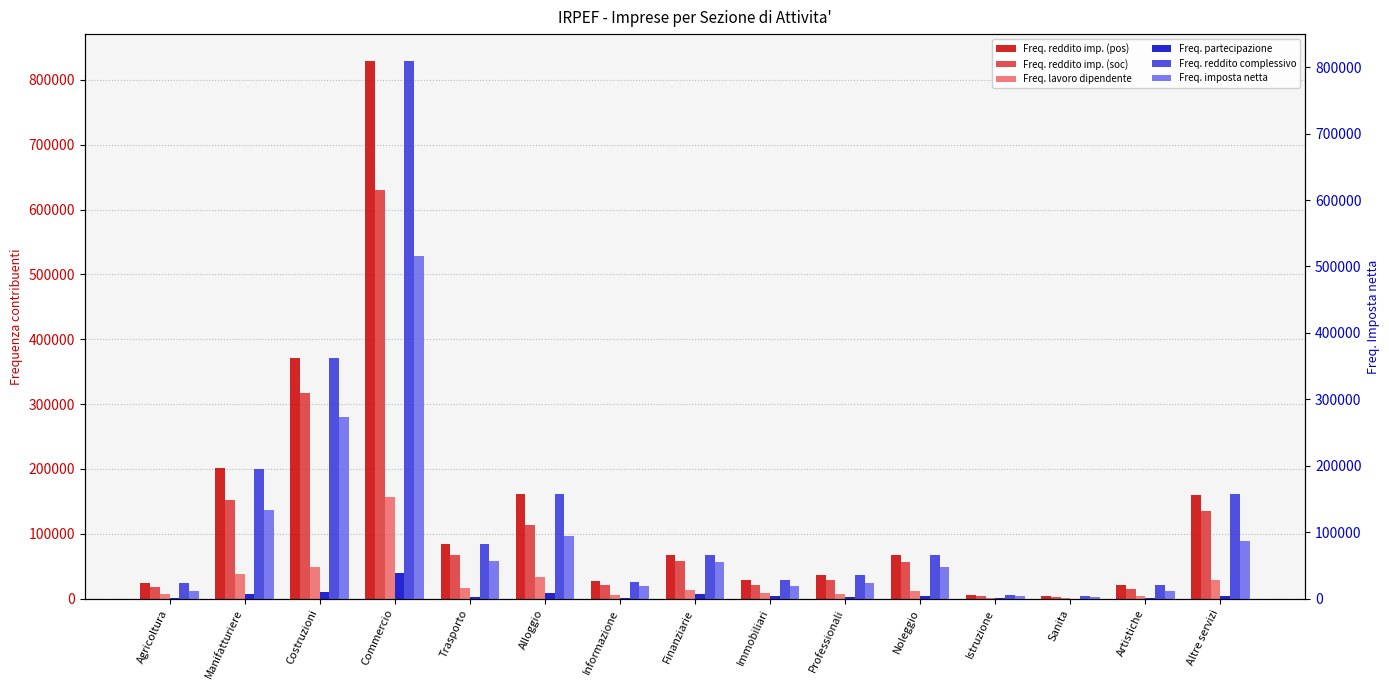

List the series in order of their peak value, lowest first.

Freq. Reddito partecipazione, Freq. Lavoro dipendente, Freq. Imposta netta, Freq. Reddito imprenditore (soc), Freq. Reddito complessivo, Freq. Reddito imprenditore (pos)